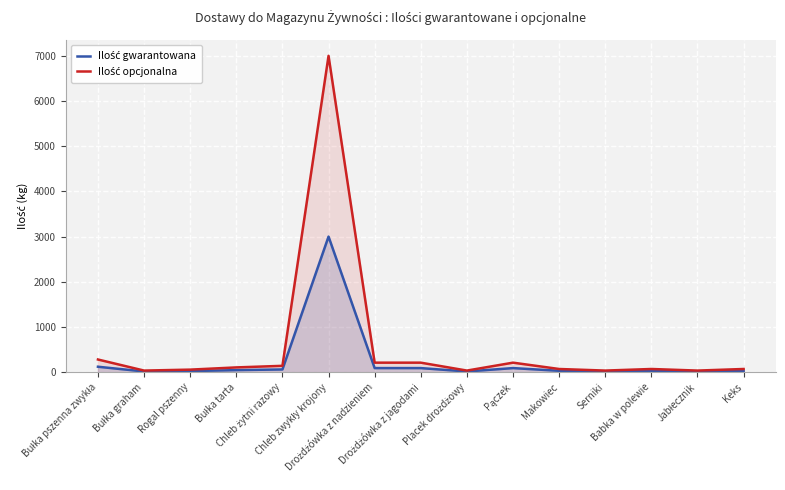

Which series has the largest range (max minus min)?

Ilość opcjonalna